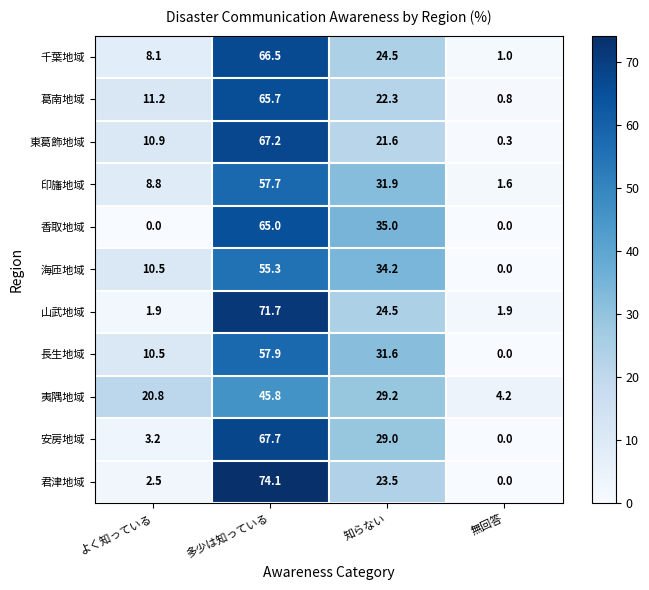

What is the greatest value displayed?

74.1